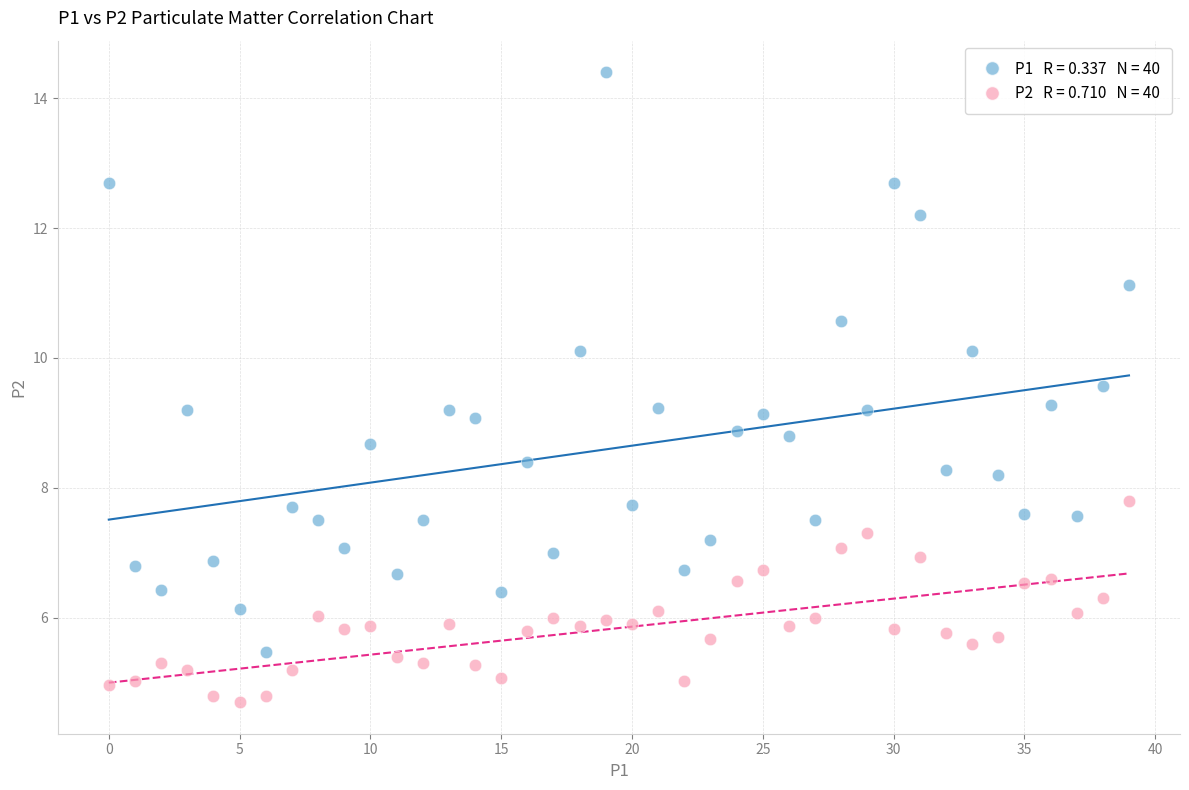

Across all data points, what is the range of Y values (max minus min)?

9.7